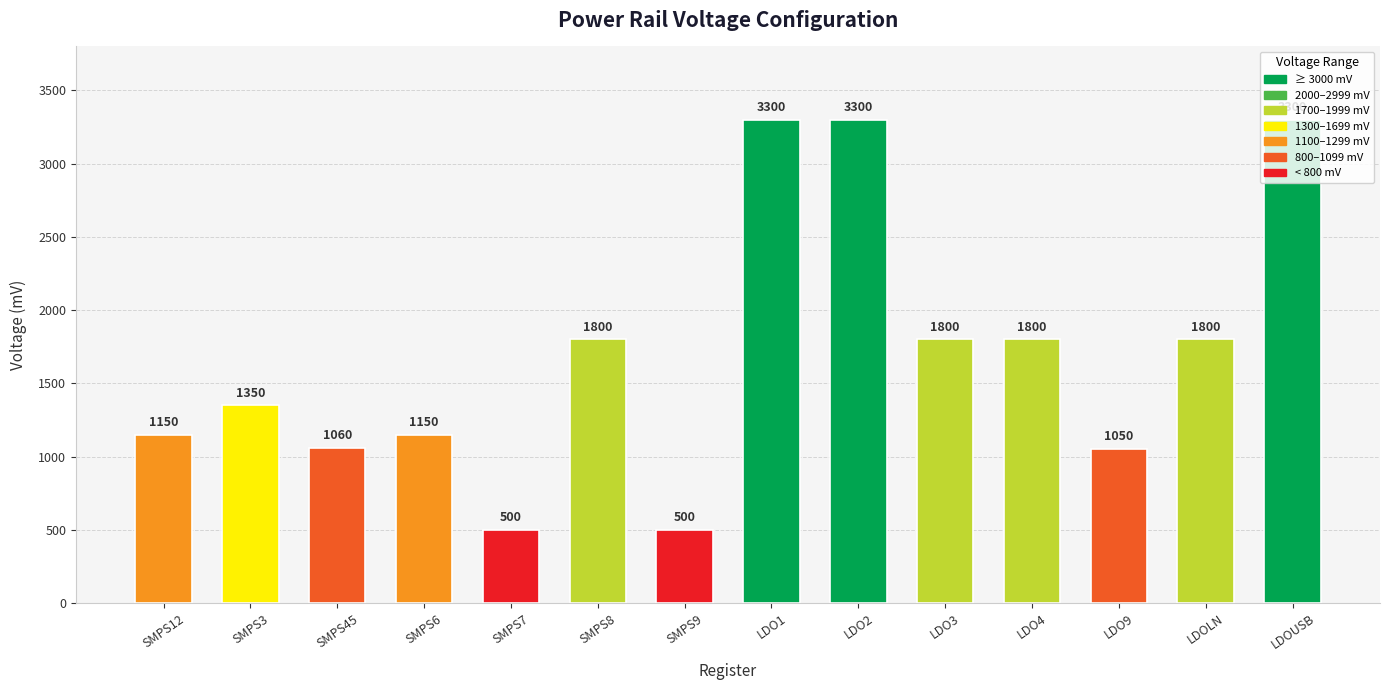

What is the greatest value displayed?

3300